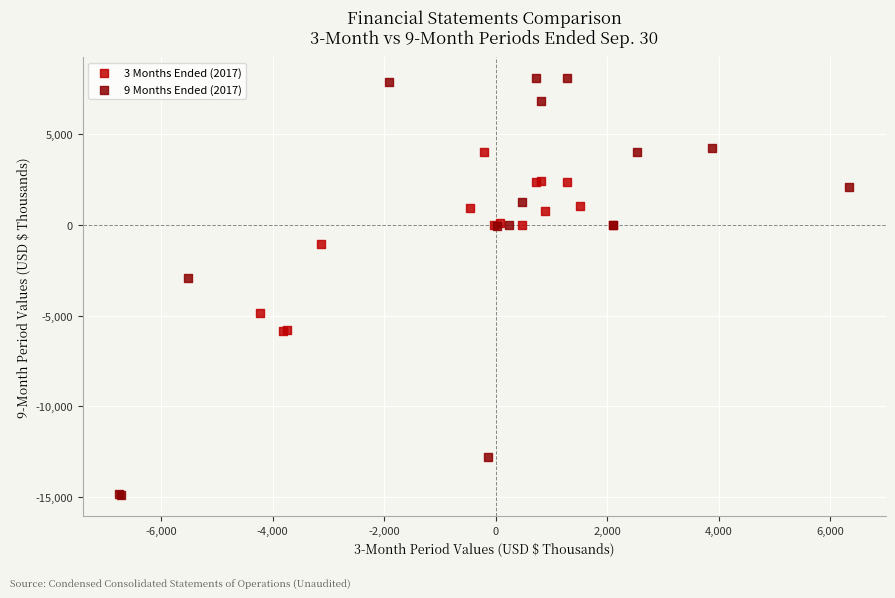

Which series contains the lowest Y value?

9 Months Ended (2017)